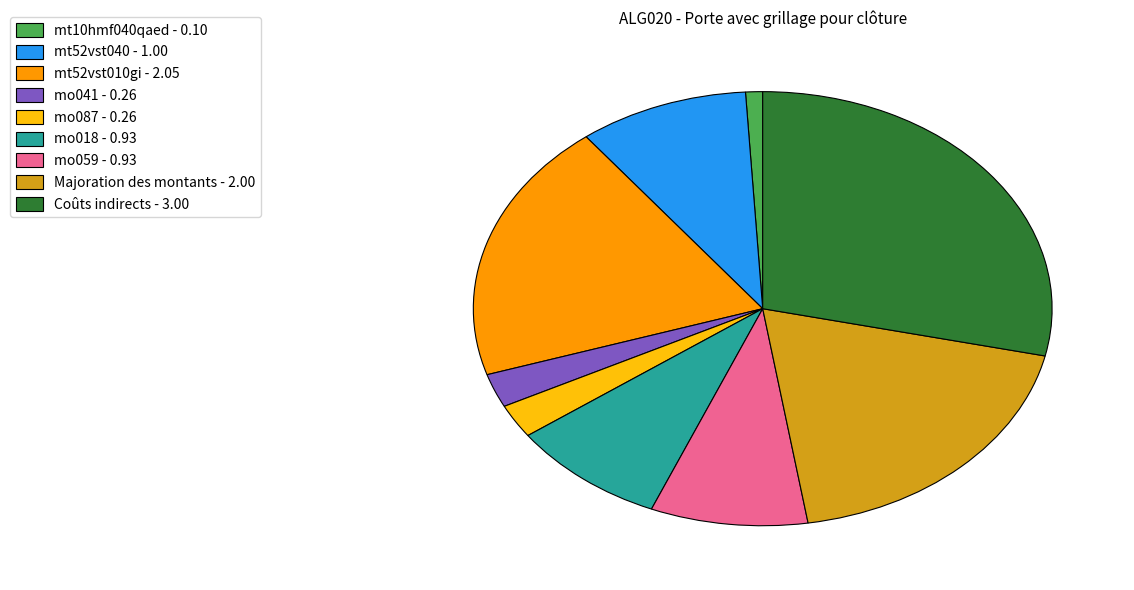

Is there a majority slice in this chart?

No